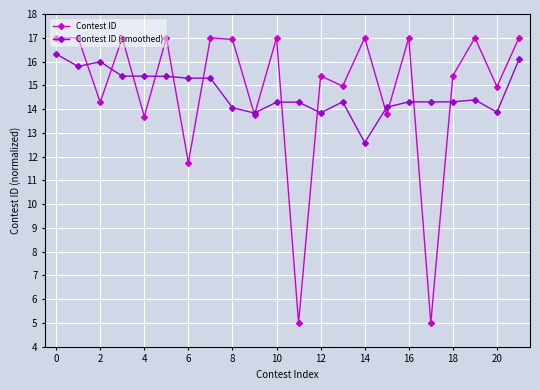

What is the value of the Contest ID point at the 18th from the left?

5.0